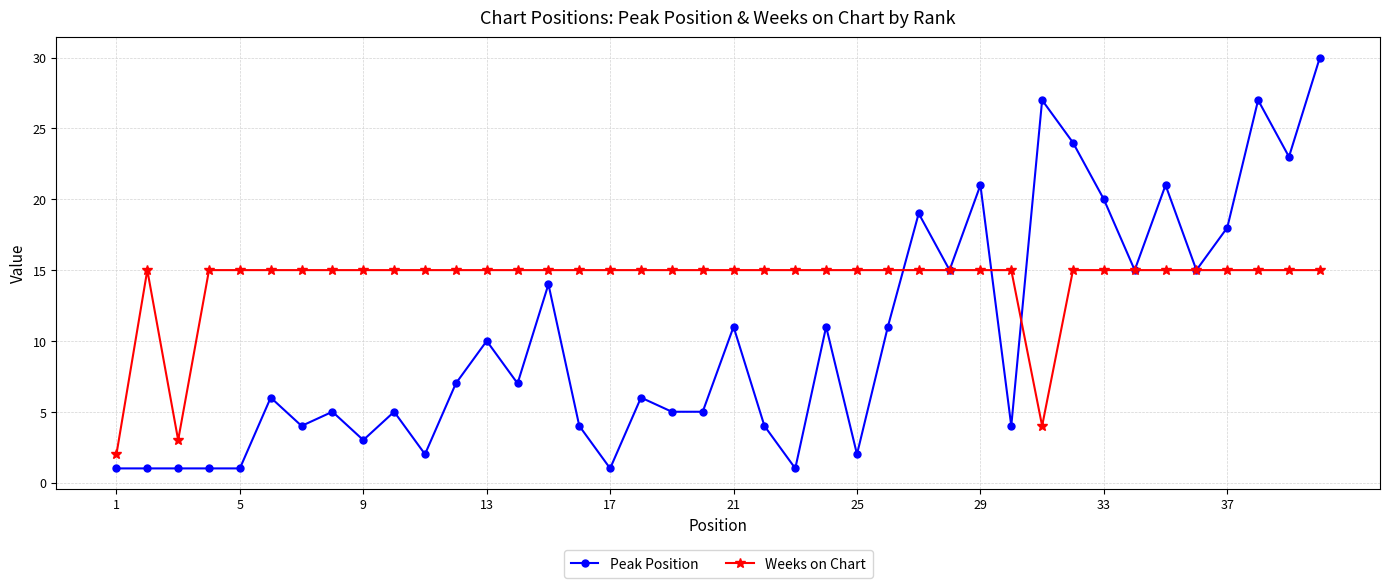

Which series has the widest spread of values?

Peak Position